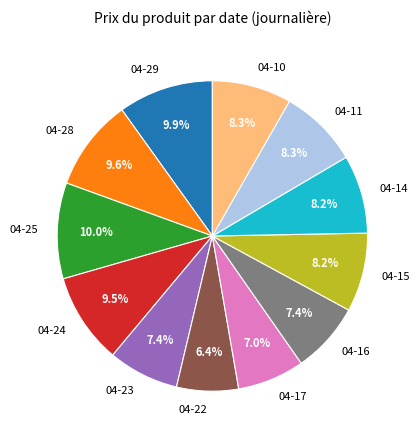

What percentage is NOT represented by 04-17?

93.0%